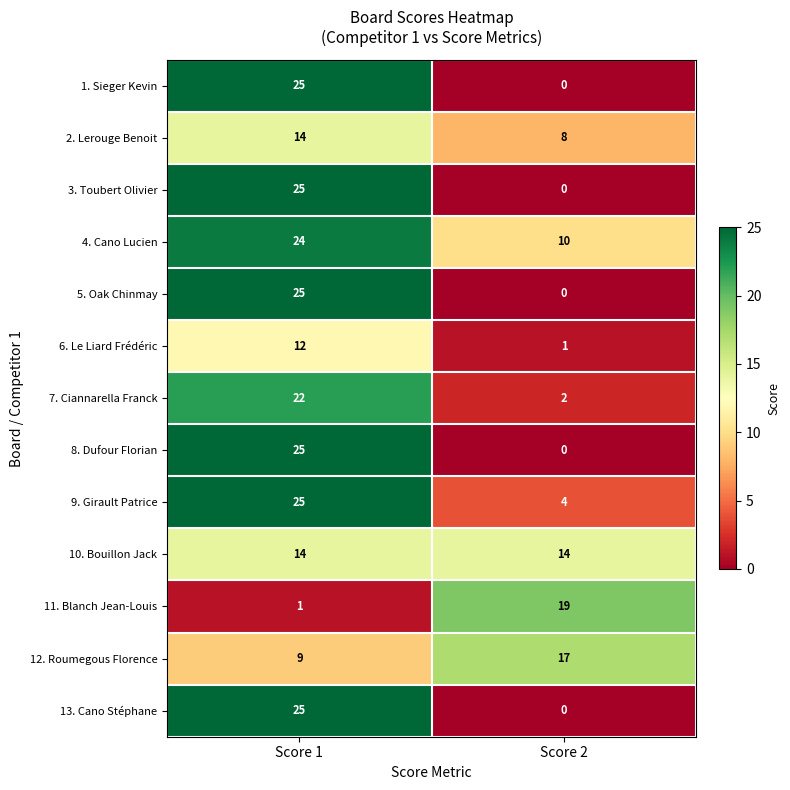

What is the sum of all 5. Oak Chinmay values?

25